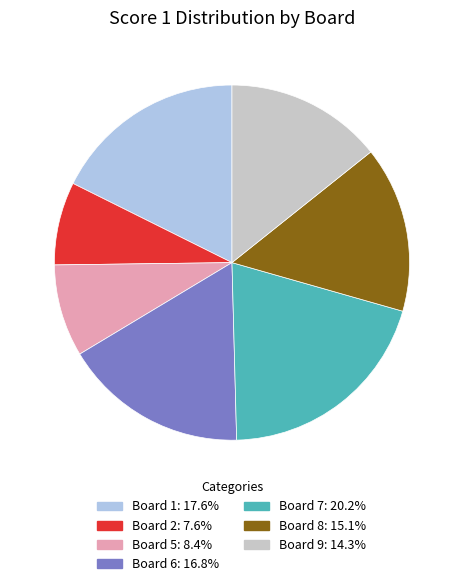

Is there any slice that represents more than half of the pie?

No